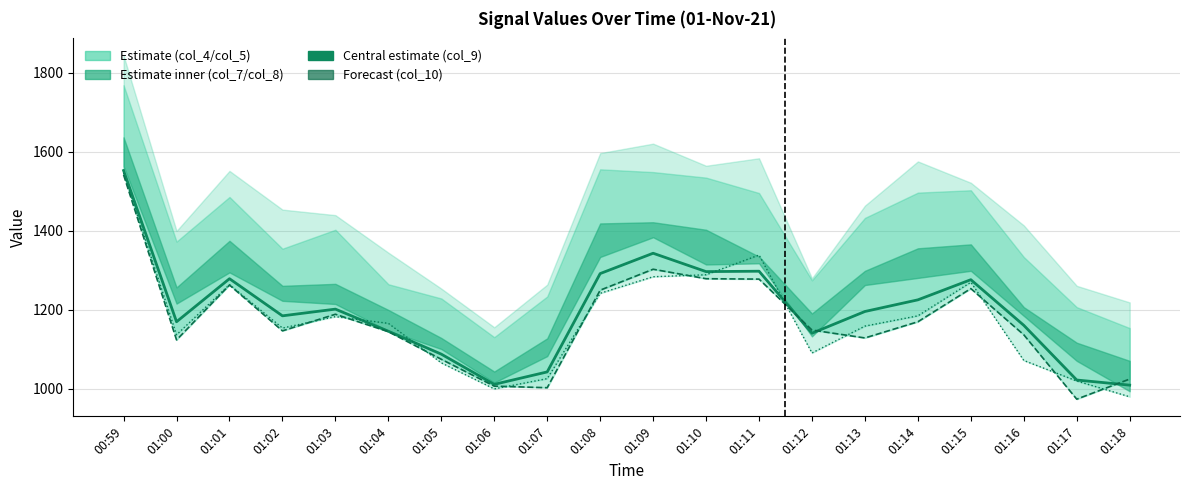

How many data points in col_8 are above 1196?

9